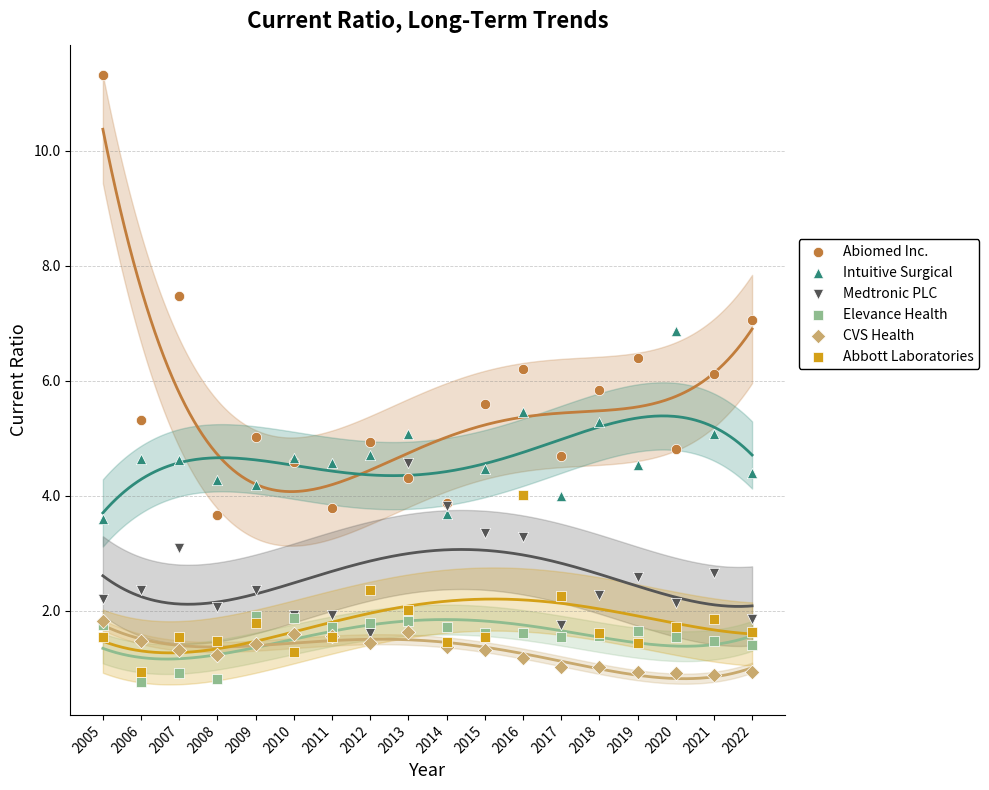

Which series reaches the maximum Y coordinate?

Abiomed Inc.